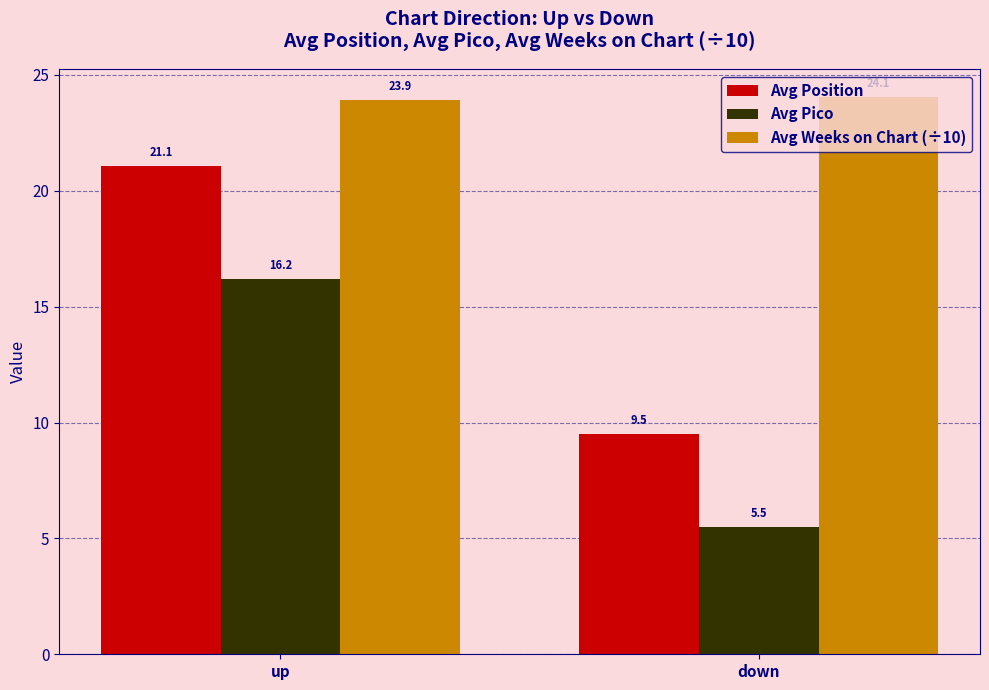

At how many categories does at least one series exceed 13?

2